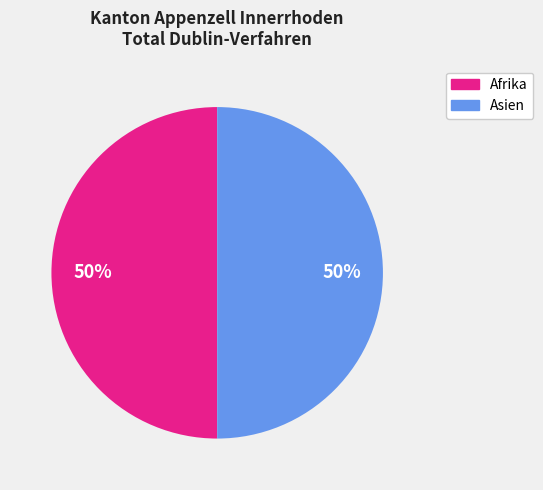

To the nearest percent, what is the average slice percentage?

50%